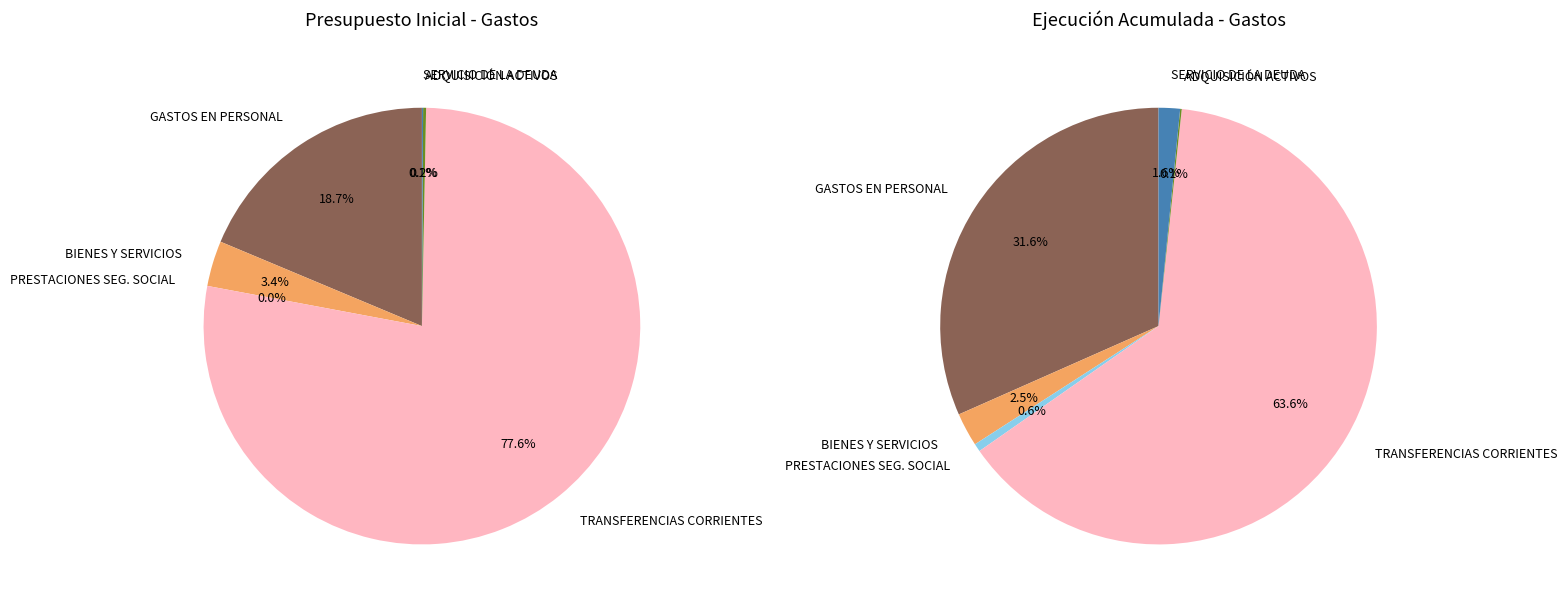

True or false: BIENES Y SERVICIOS DE CONSUMO accounts for 2% of the total.

True